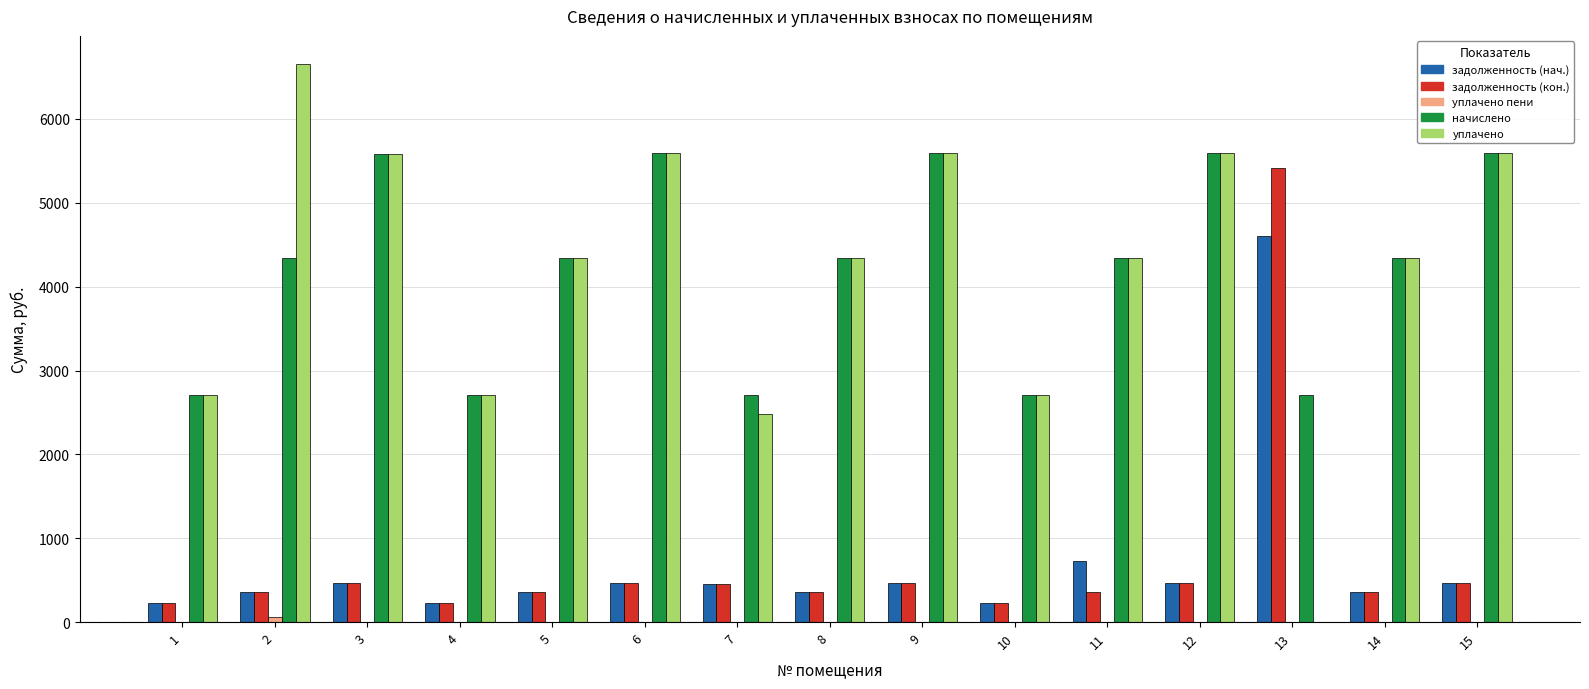

What is the maximum value for задолженность (кон.)?

5413.5